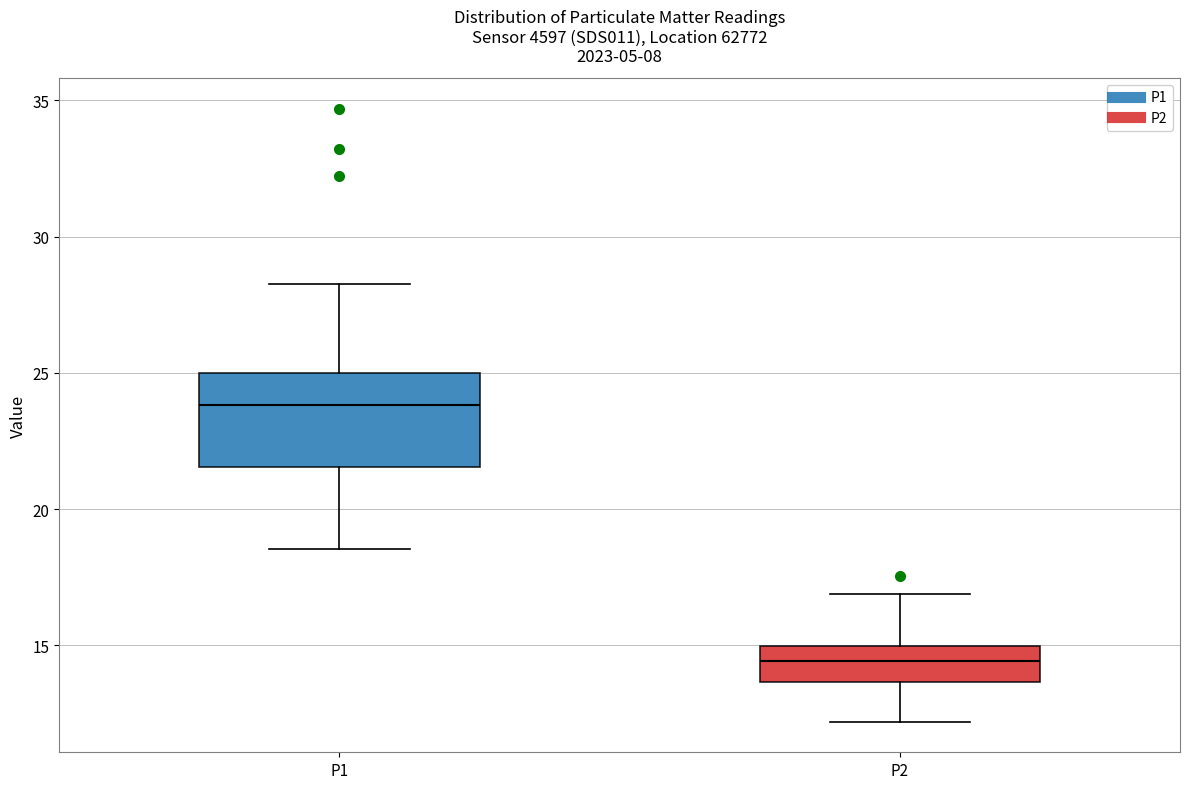

Which box is the tallest, from its lower edge to its upper edge?

P1